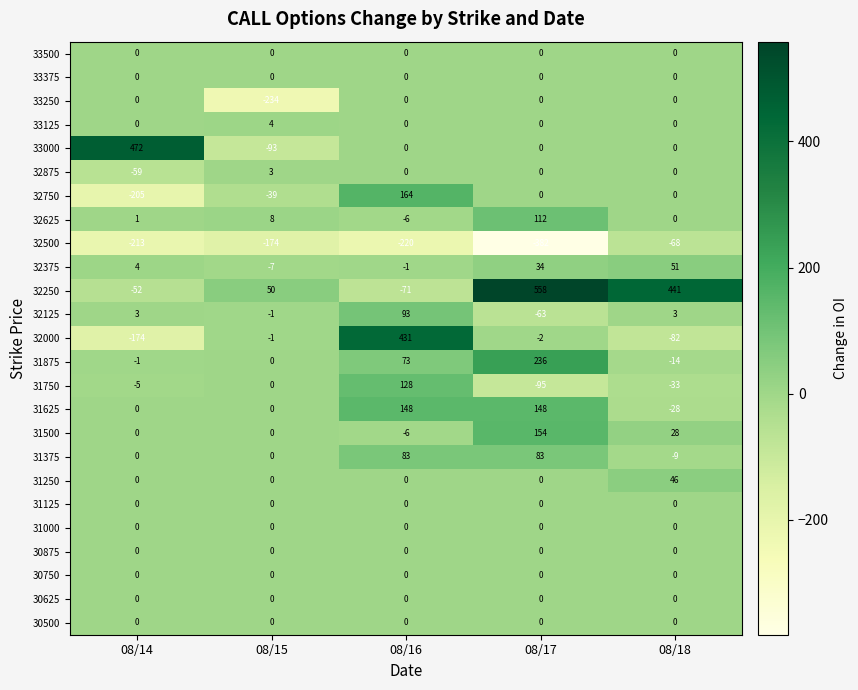

What is the sum of all 33000 values?

379